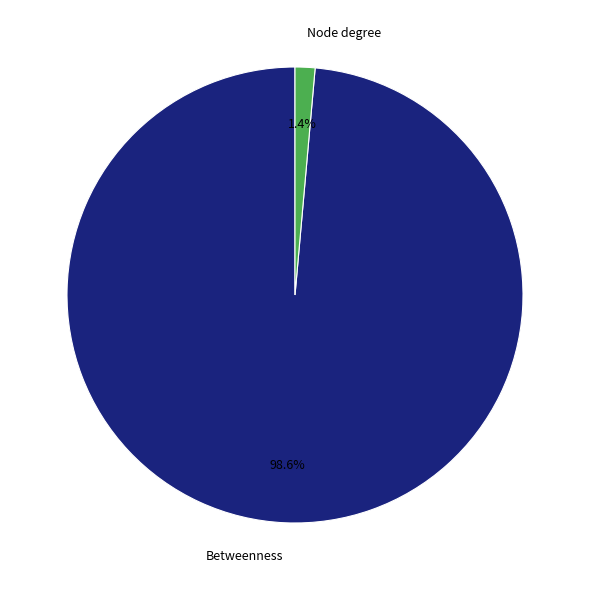

To the nearest percent, what is the combined percentage of Node degree and Betweenness?

100%